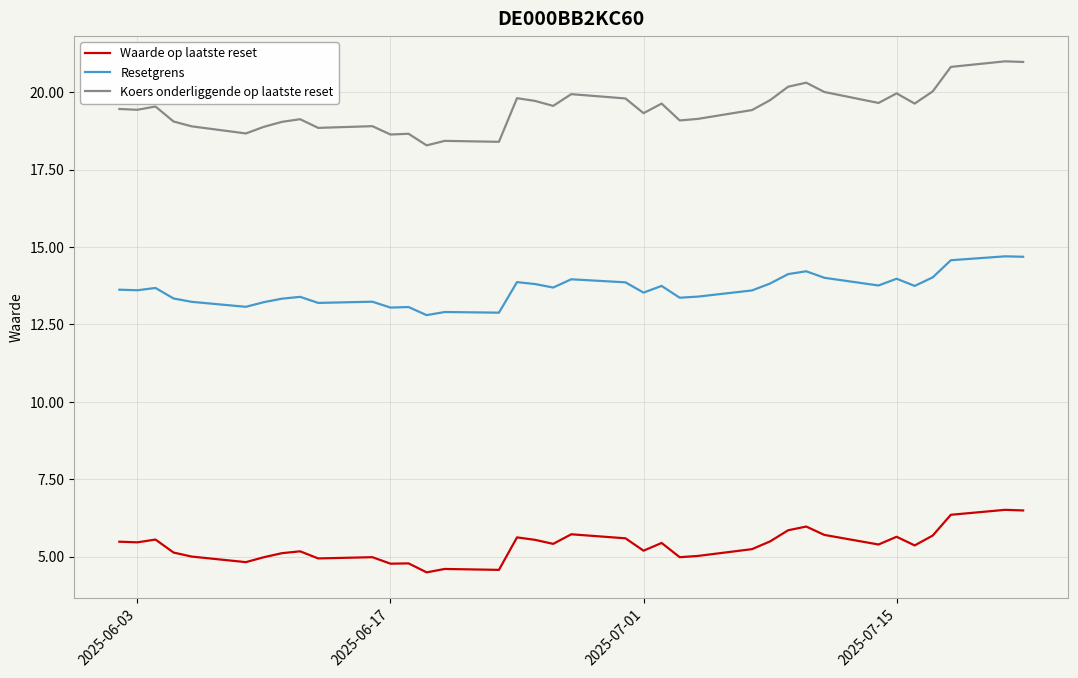

Which series has the largest total across all categories?

Koers onderliggende op laatste reset